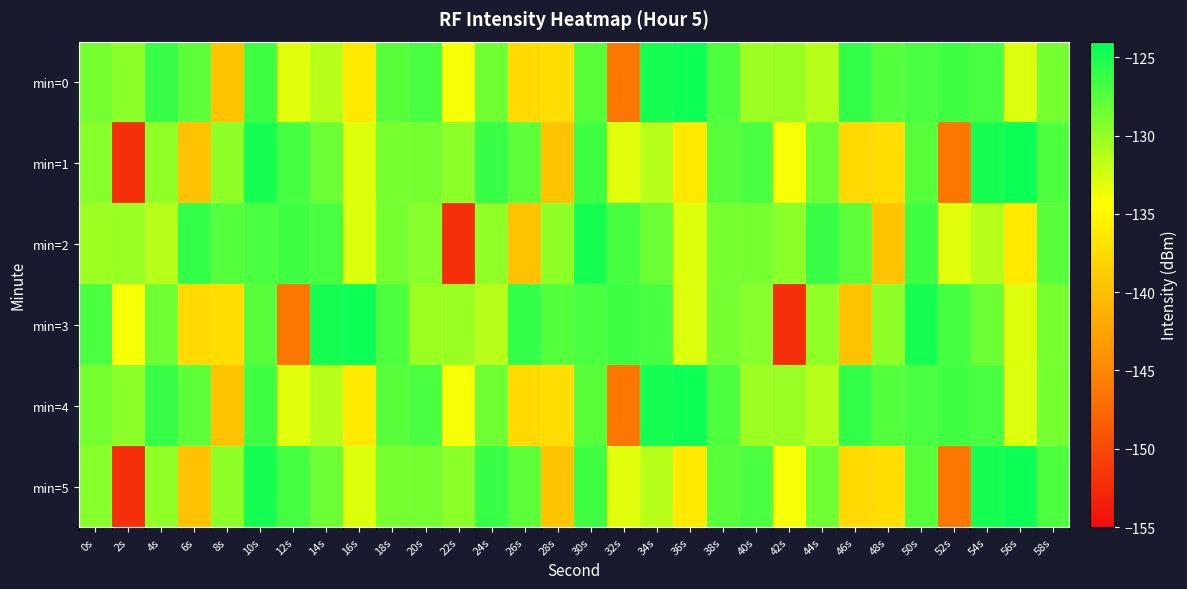

Count the number of categories in the chart.

30